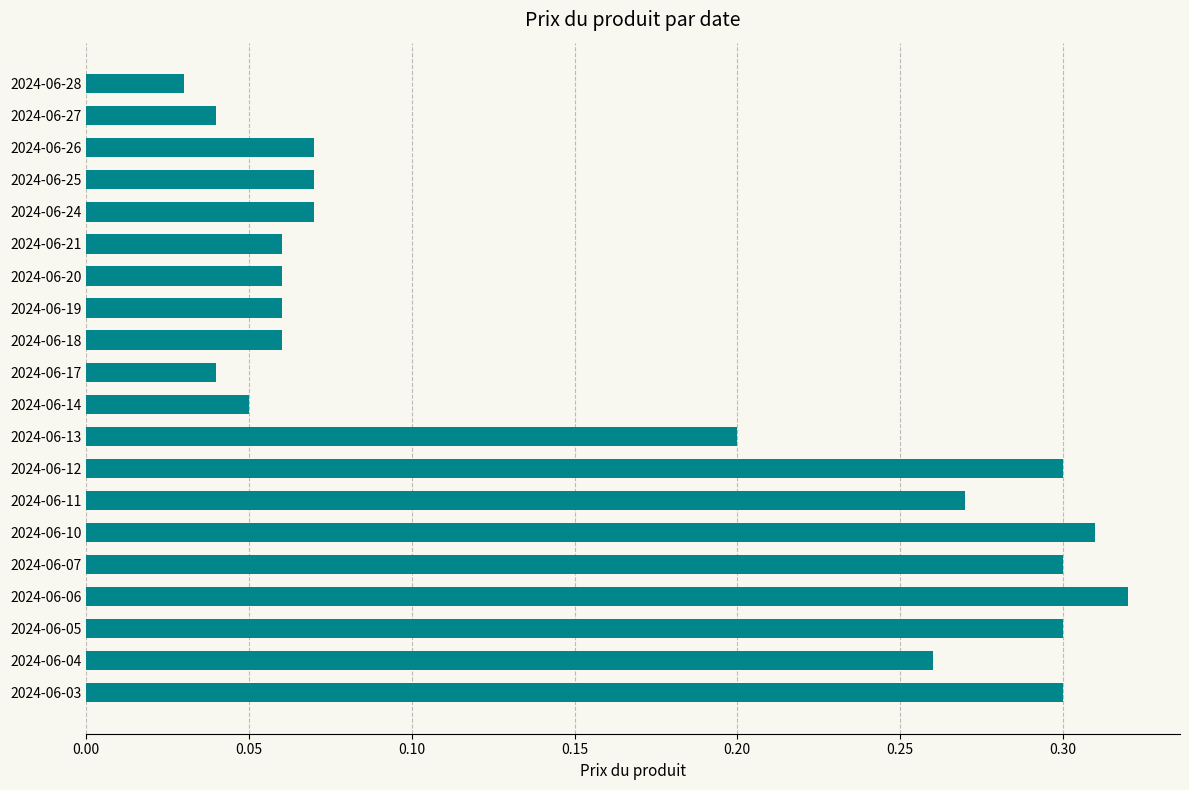

Which category has the highest value across all series?

2024-06-06